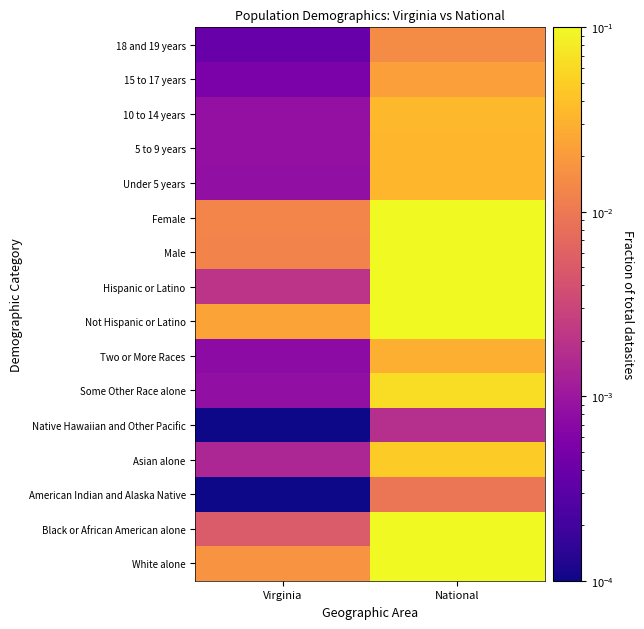

Which has a higher value, Virginia or National?

National